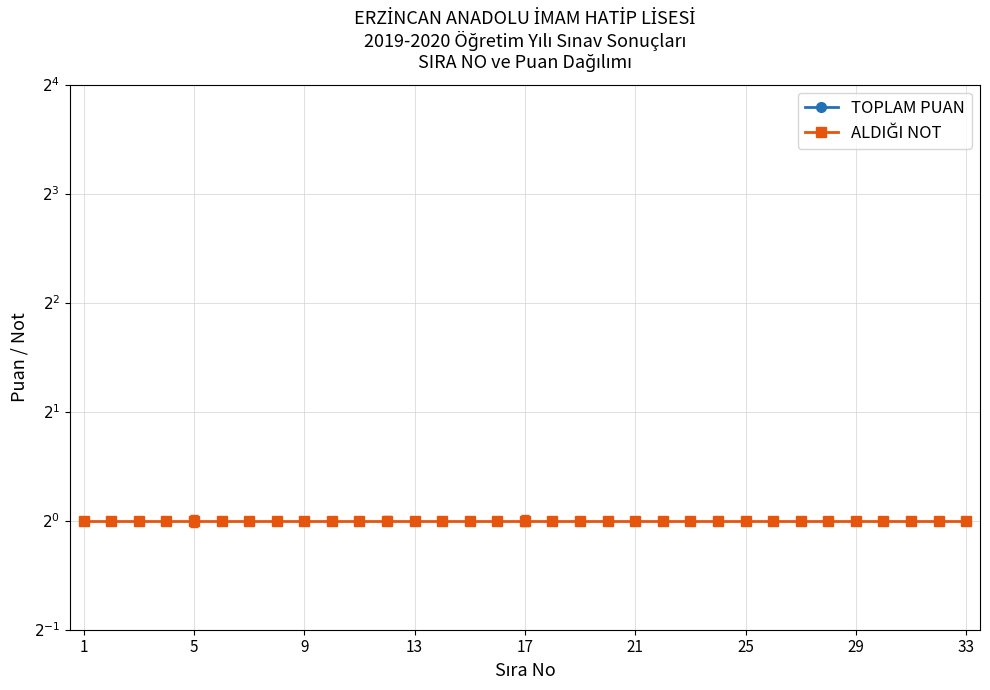

How many lines are shown in the chart?

2